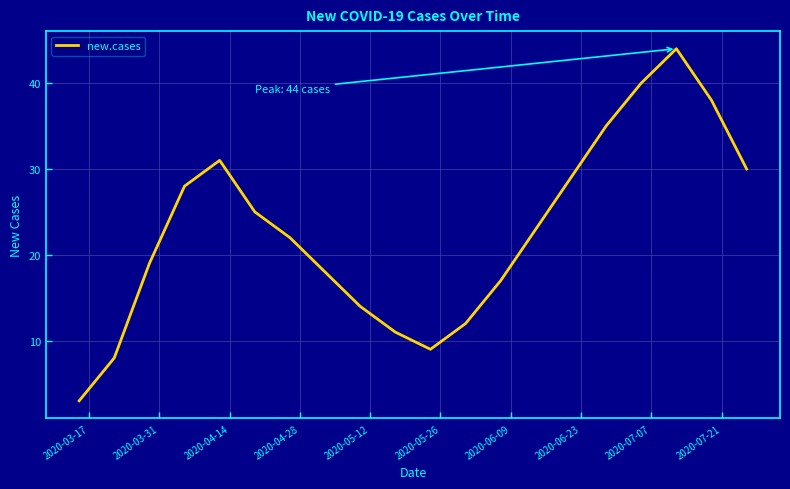

What is the difference between the maximum and minimum values?

41